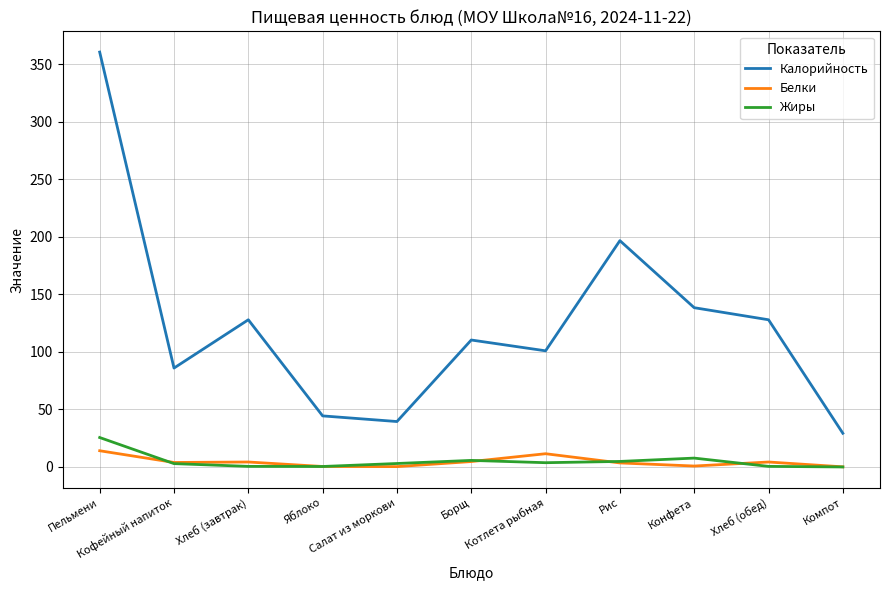

True or false: Калорийность and Белки intersect in this chart.

False